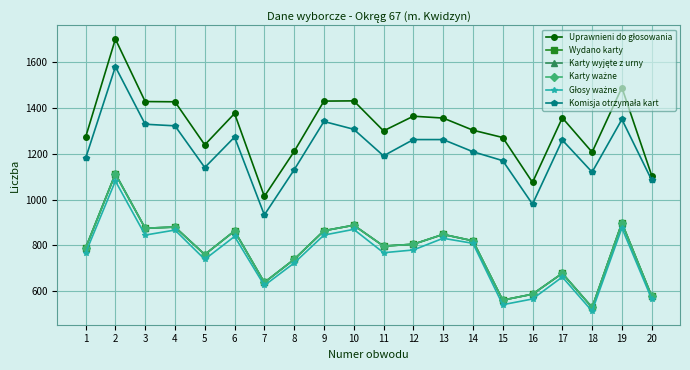

Is this an area chart (filled region under the line)?

No